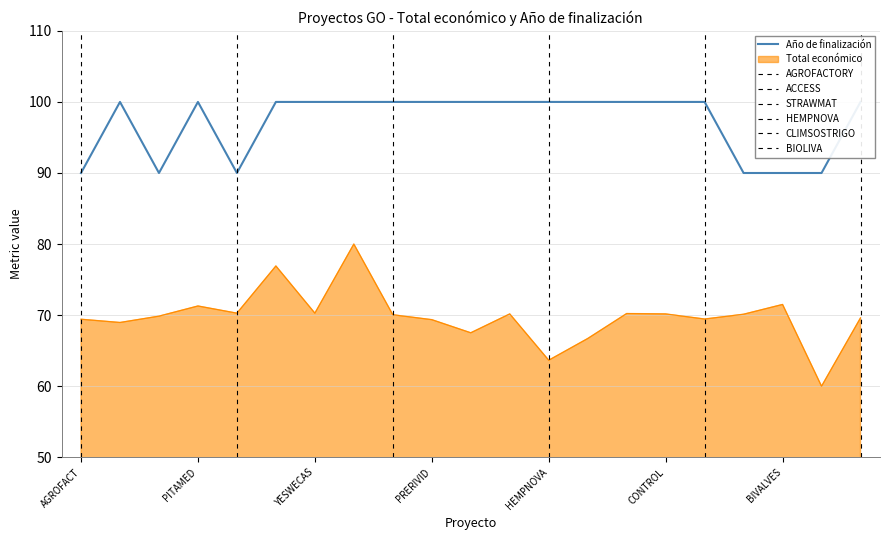

What is the maximum value shown in the chart?

100